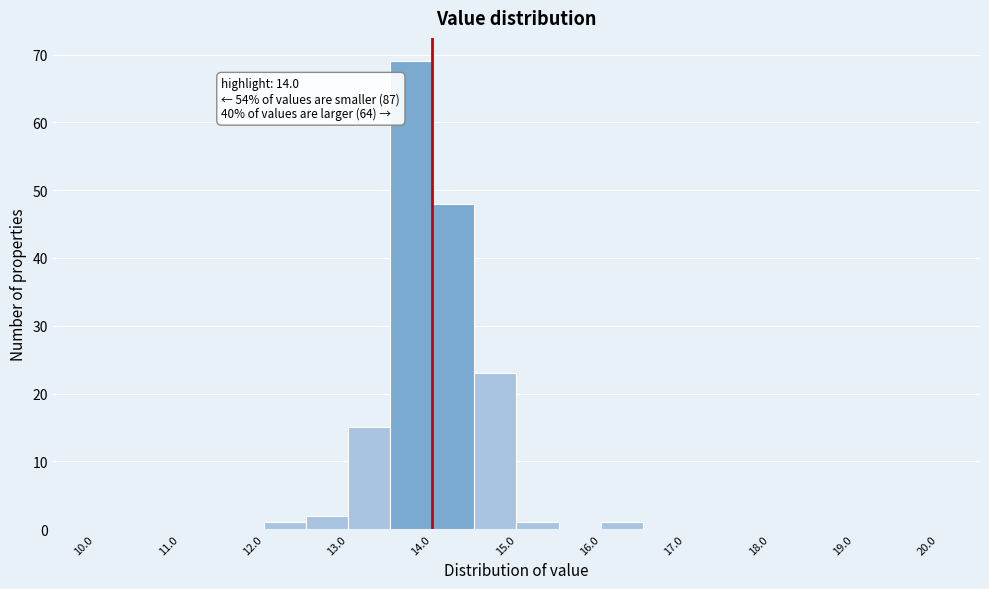

Over which range of the x-axis is the bar tallest?

13.5 to 14.0